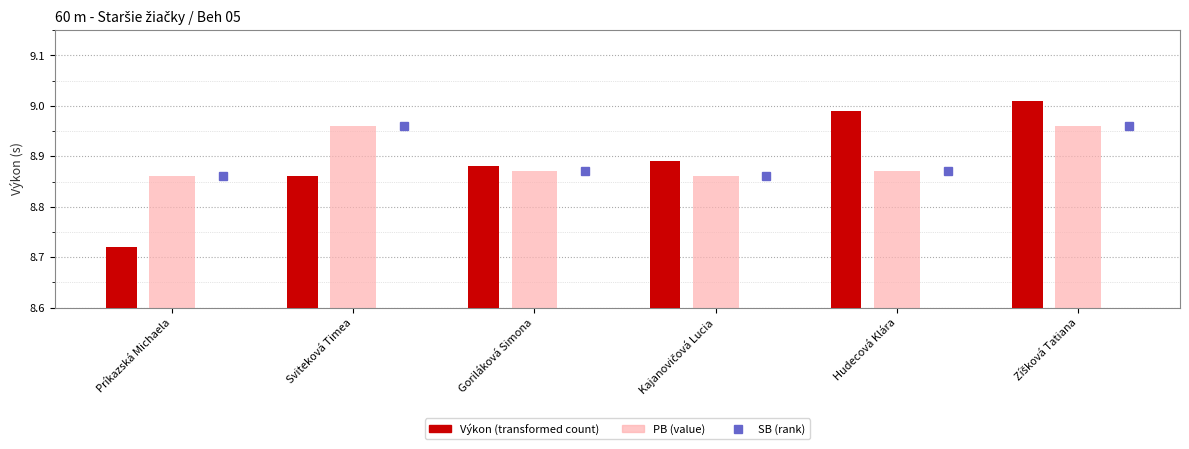

How many groups of bars are there?

6